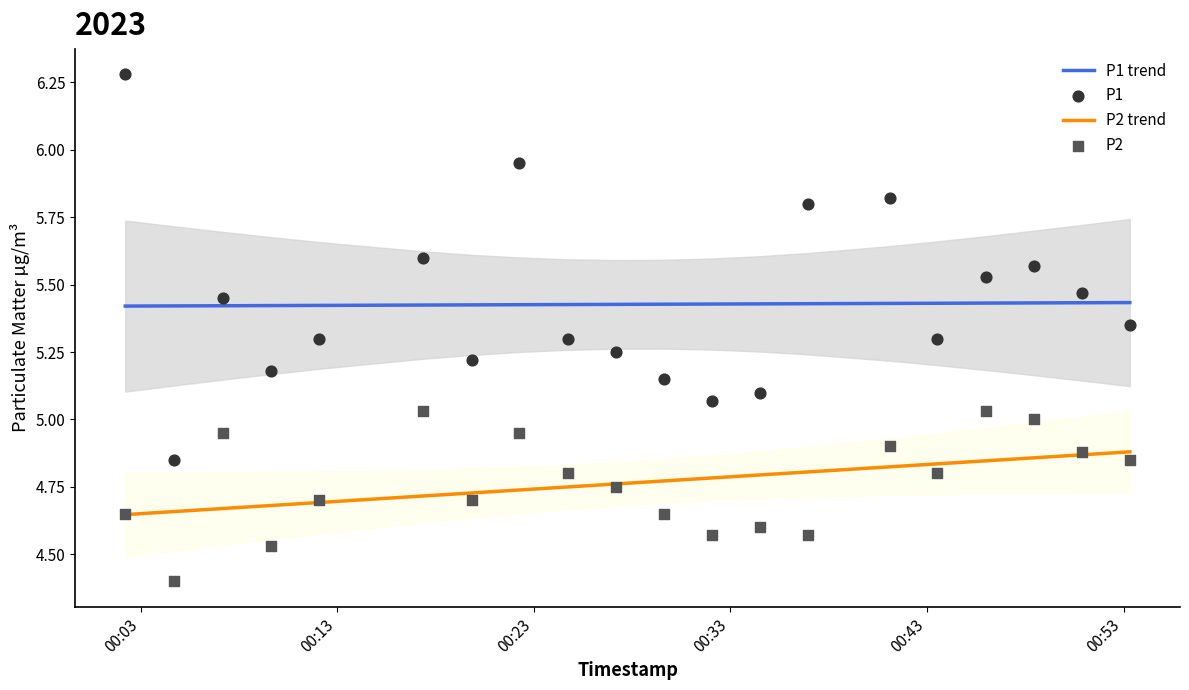

Which series reaches the minimum Y coordinate?

P2